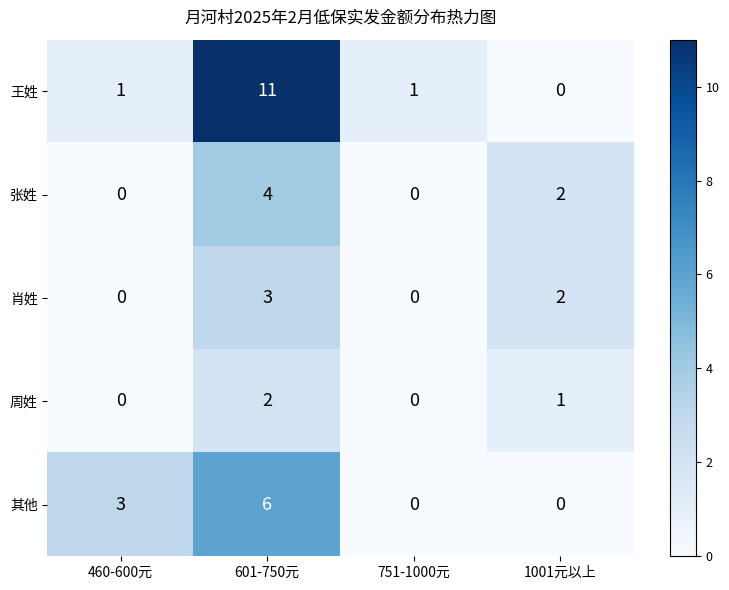

The 肖姓 series shows 2 at 1001元以上. True or false?

True